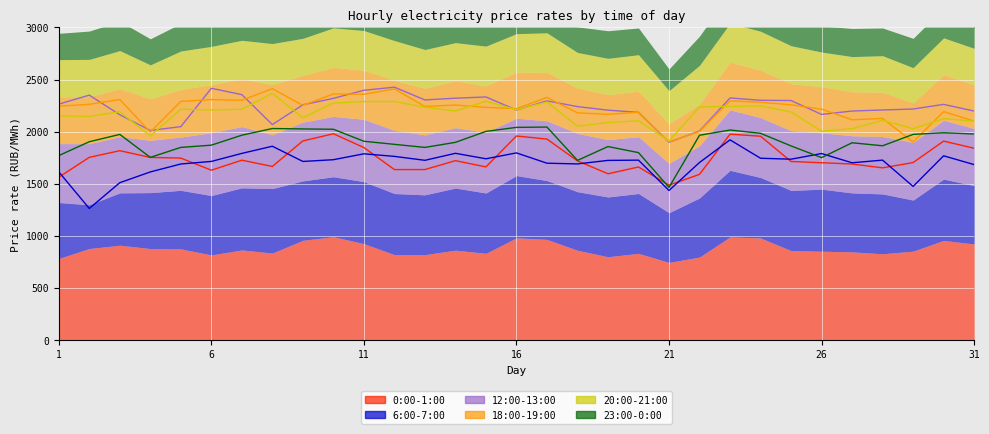

How many data points in 12:00-13:00 are less than 2256?

15